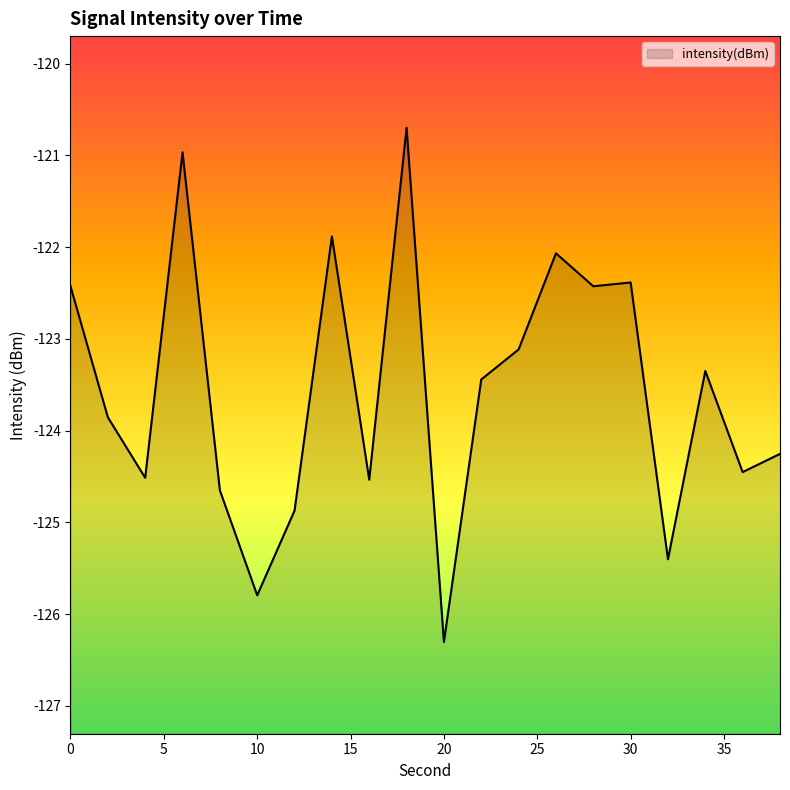

The value at 16 is -124.5. True or false?

True